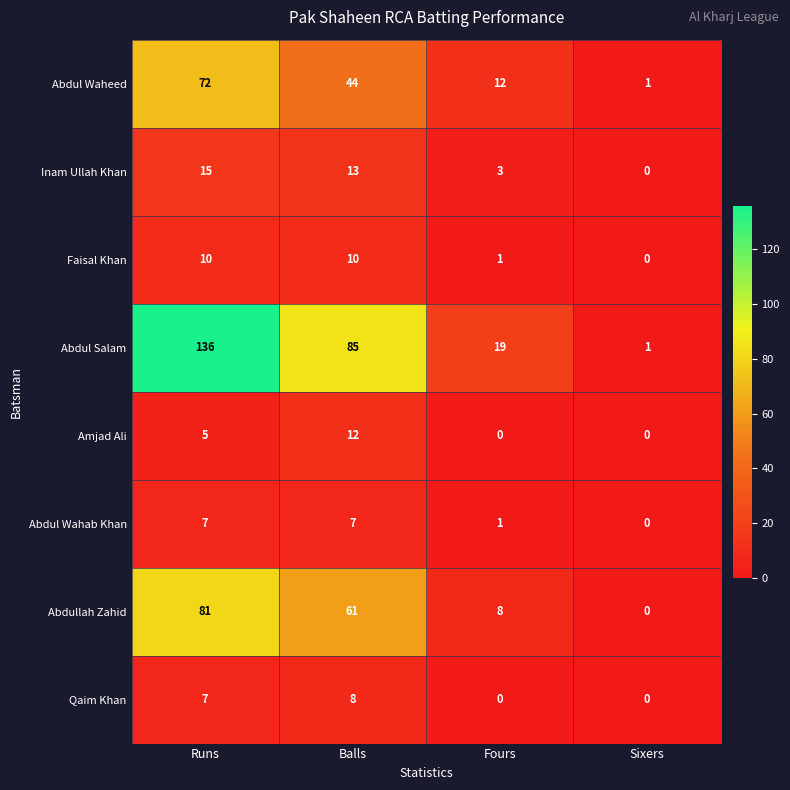

At which label is Abdullah Zahid closest to 40?

Balls